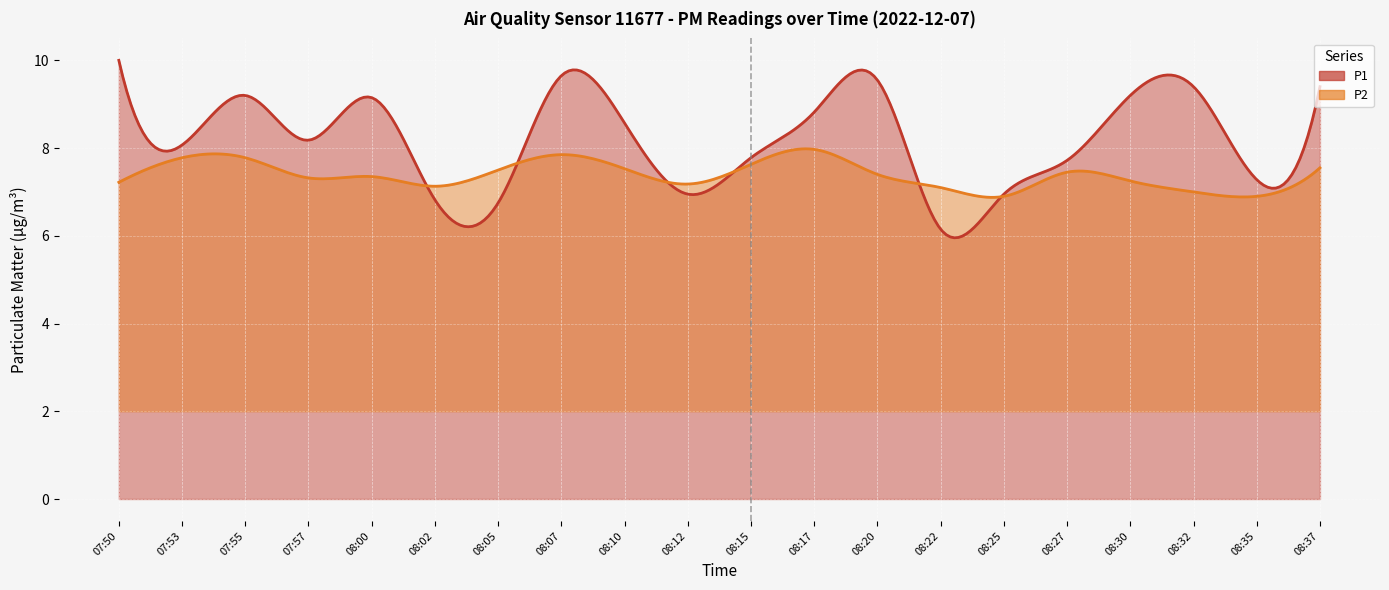

At which label does P2 reach its minimum?

08:25